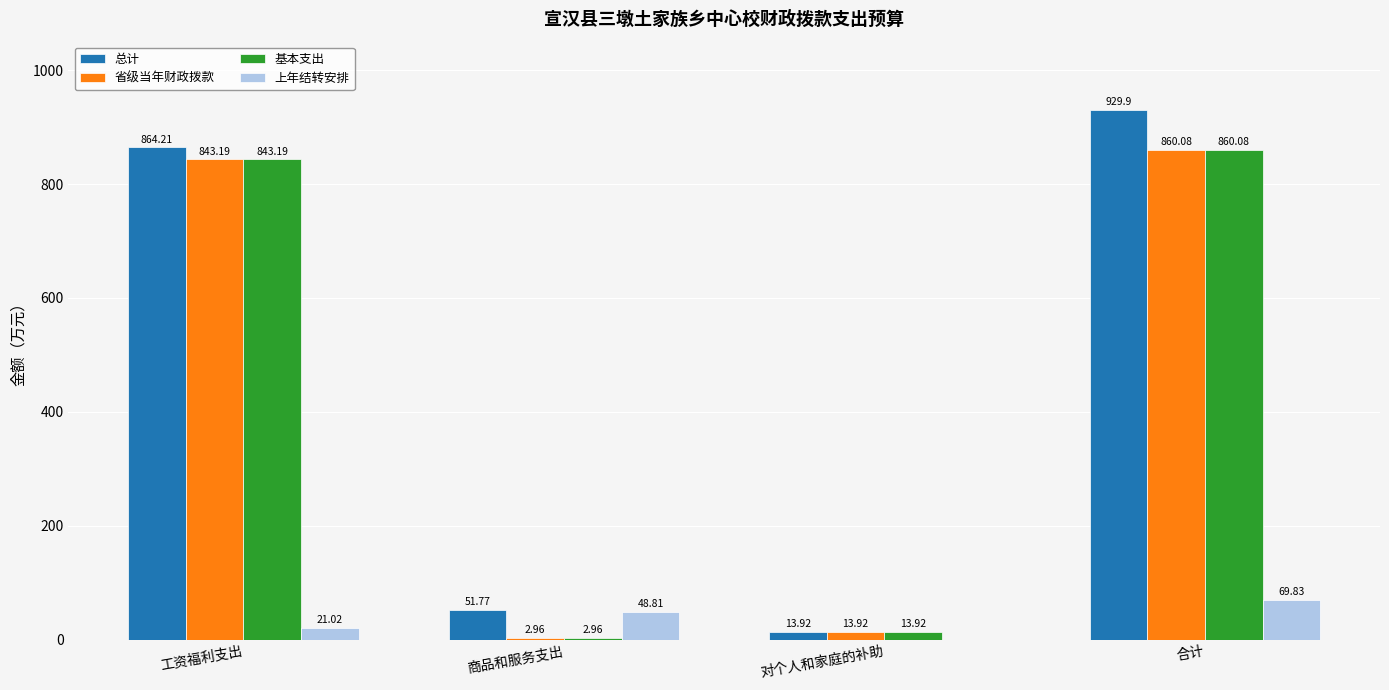

What is the difference between the 基本支出 values at 对个人和家庭的补助 and 商品和服务支出?

11.0